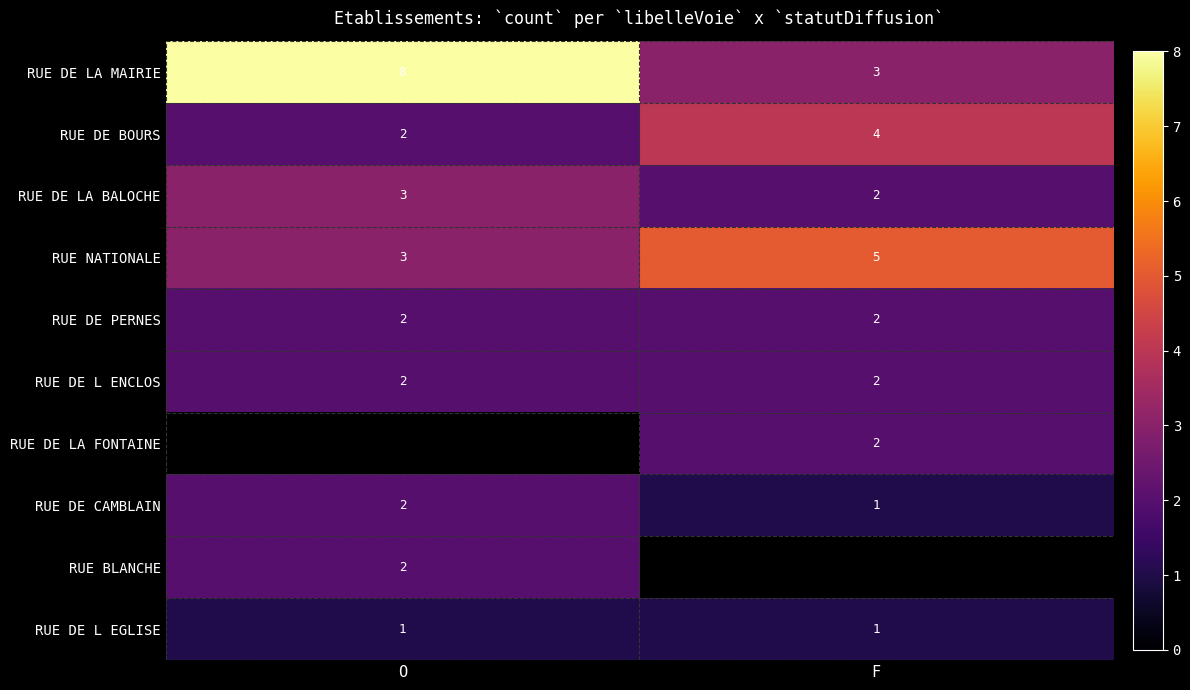

Is the value of RUE DE L EGLISE at F greater than the value of RUE DE CAMBLAIN at O?

No